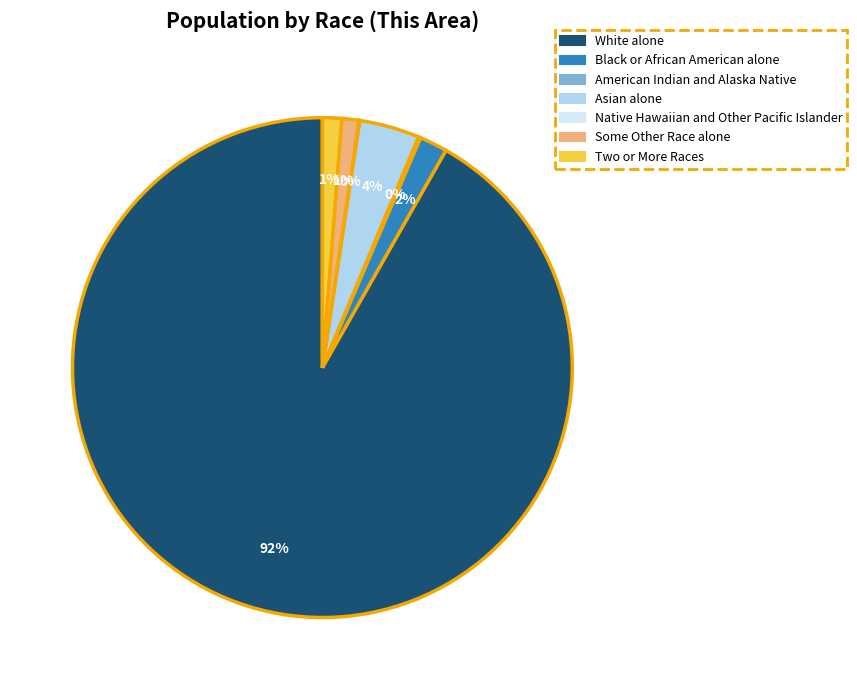

To the nearest percent, what is the combined percentage of Asian alone and Black or African American alone?

6%